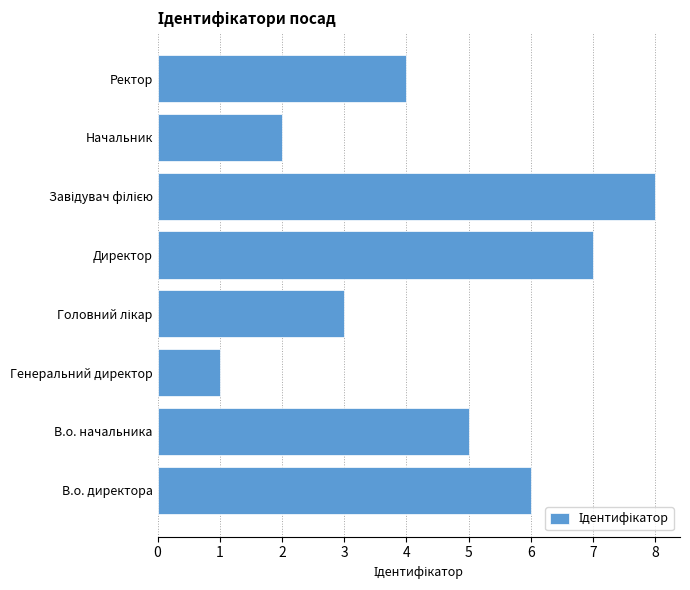

Which label corresponds to the smallest value in the chart?

Генеральний директор